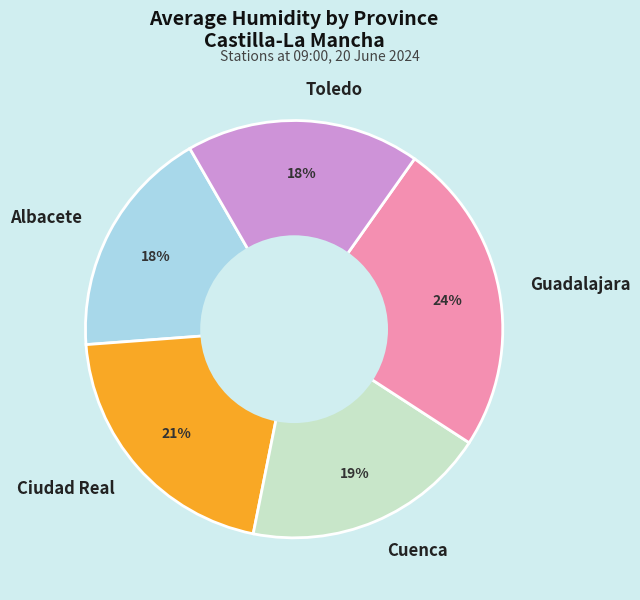

To the nearest percent, what is the difference between the Albacete and Ciudad Real slice percentages?

3%